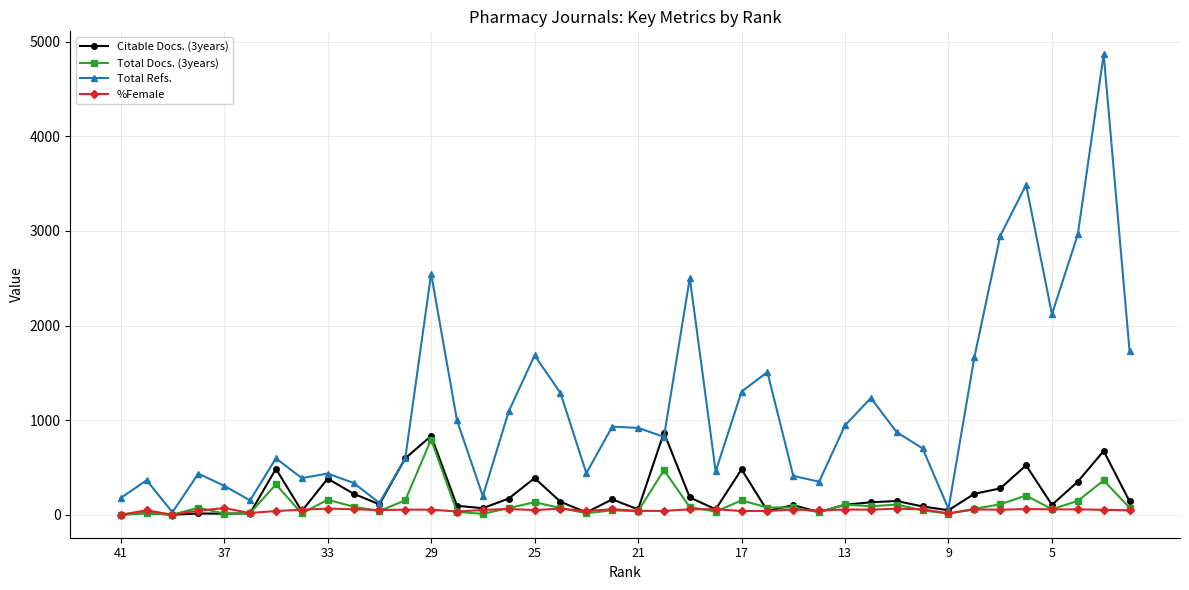

What is the value of the Total Refs. point at the 11th from the left?

125.0